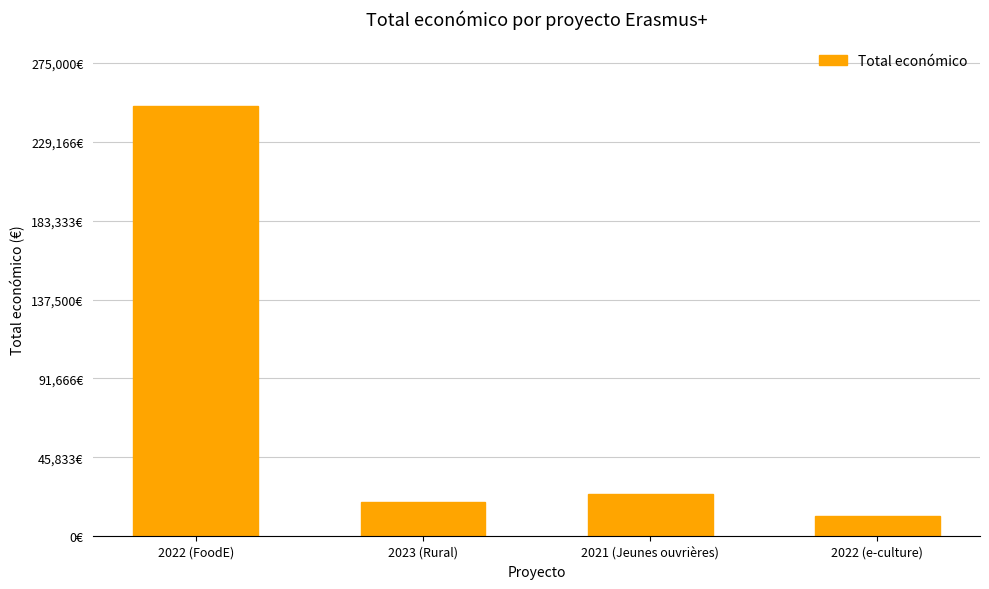

Reading left to right, list all the values displayed in this chart.

250000	19990	24848	12000